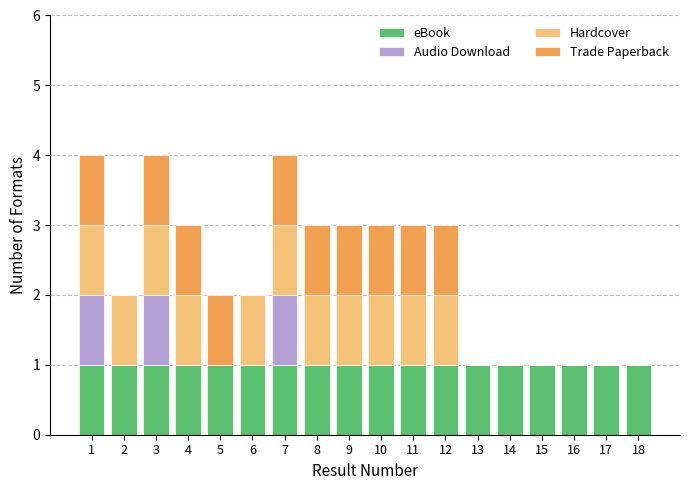

What is the total value across all series at 7?

4